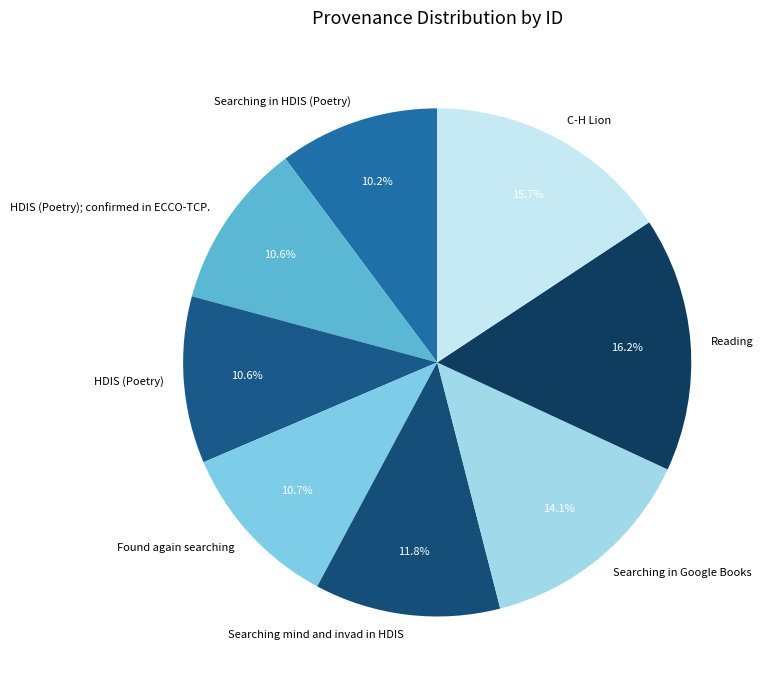

How much of the chart is everything except Searching in HDIS (Poetry)?

89.8%